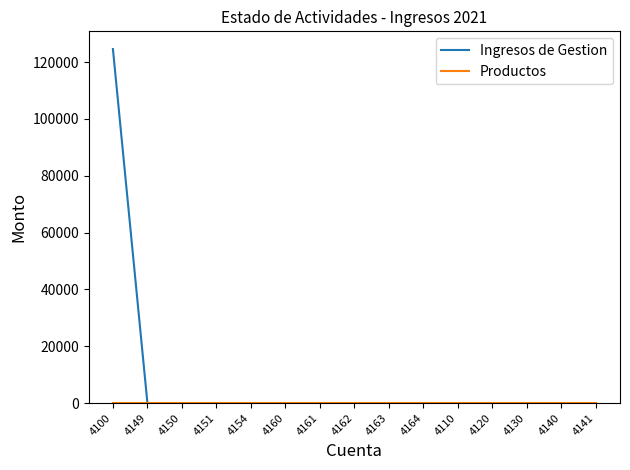

Which label corresponds to the largest value in the chart?

4100